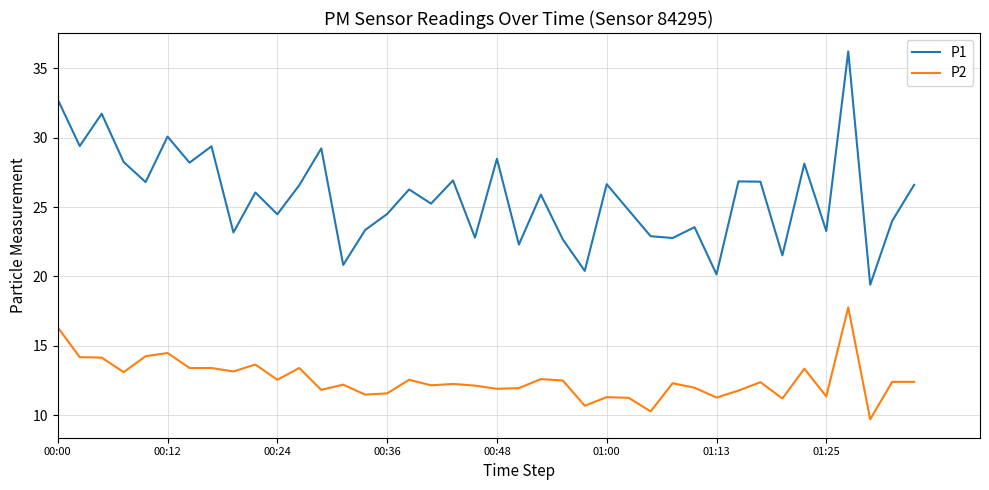

List the series in order of their peak value, highest first.

P1, P2